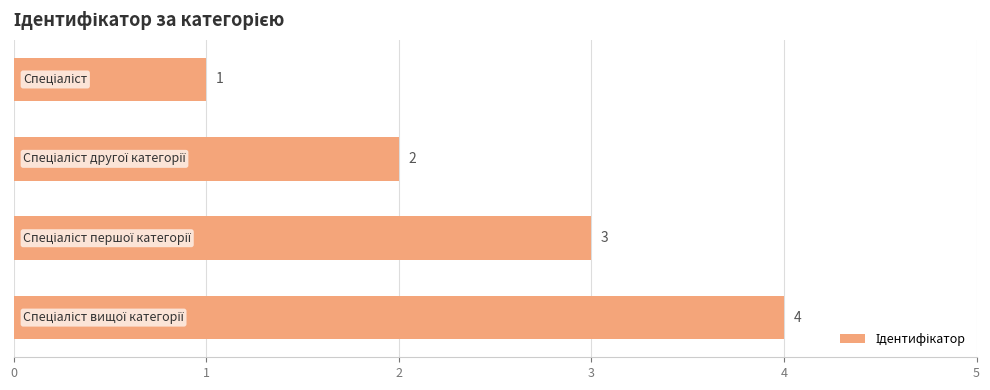

What is the sum of all values?

10